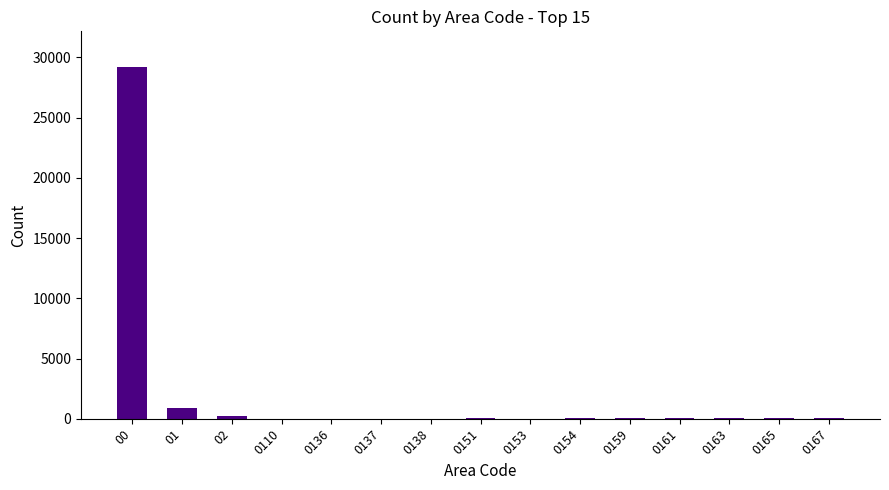

What is the greatest value displayed?

29238